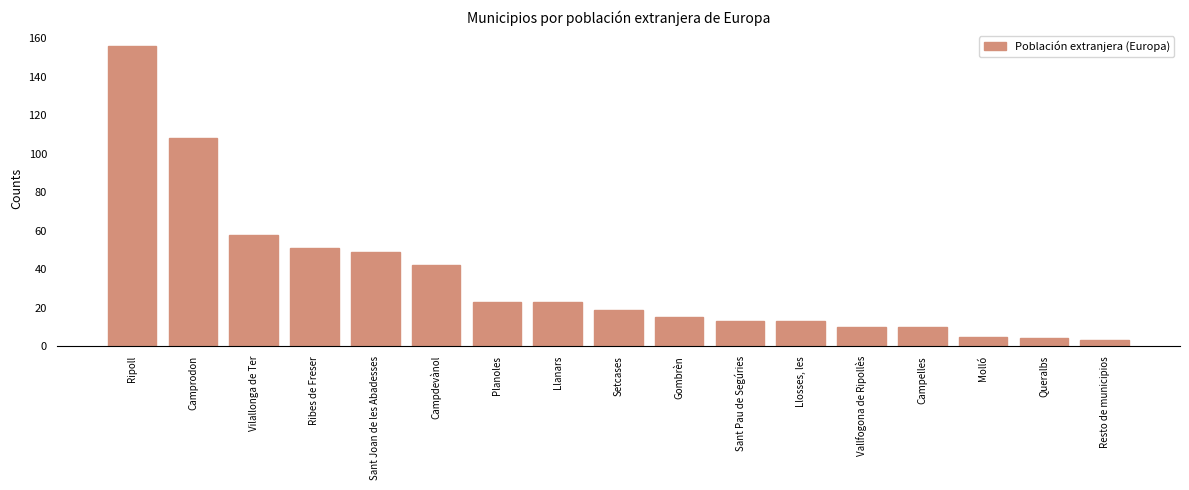

Is it true that the value at Llosses, les is 6?

False